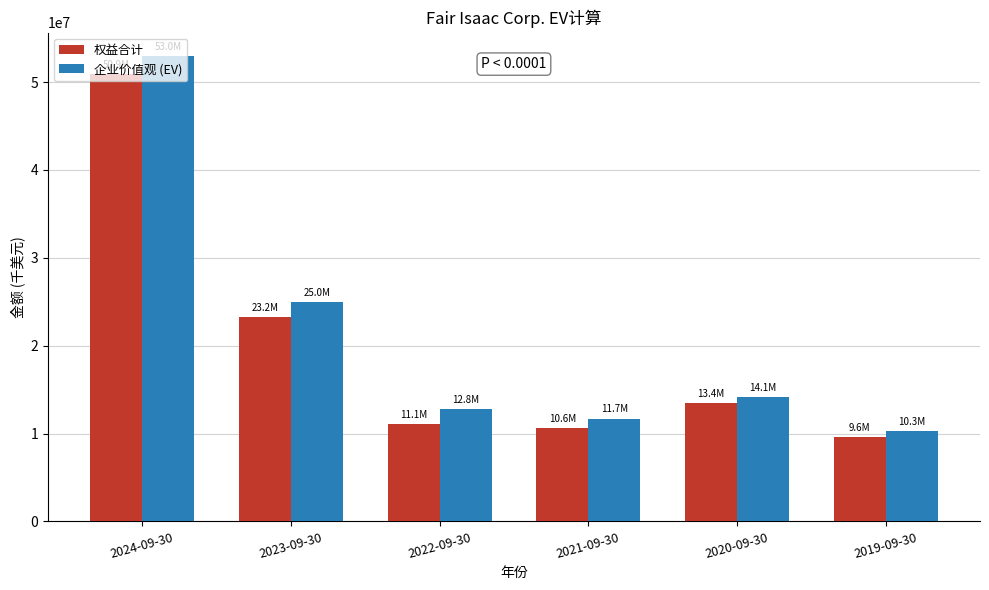

At which label is 权益合计 closest to 30252918?

2023-09-30